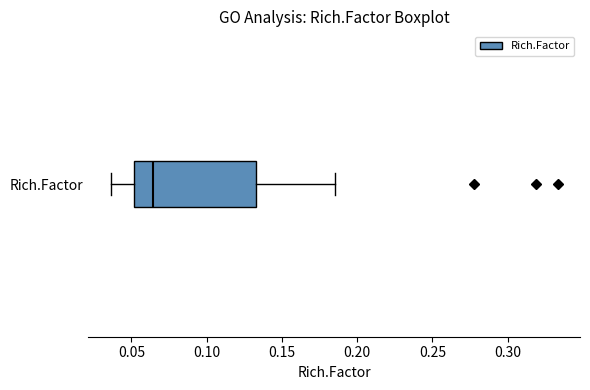

Where is the right edge of the box for Rich.Factor on the x-axis? The values are not printed on the chart, so give them approximately, as read against the axis.

0.135